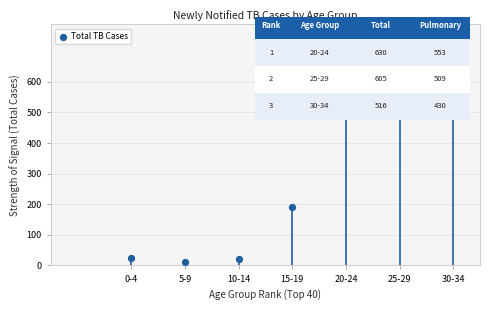

What Y value in the scatter plot is closest to 320?

190